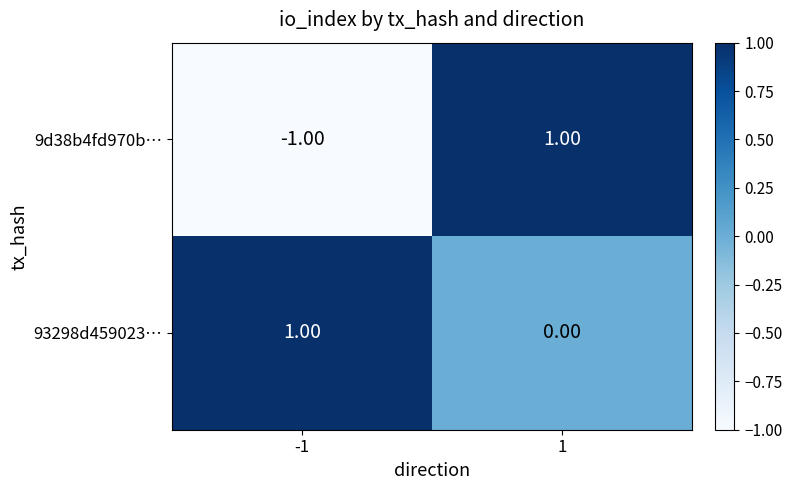

What is the maximum value shown in the chart?

1